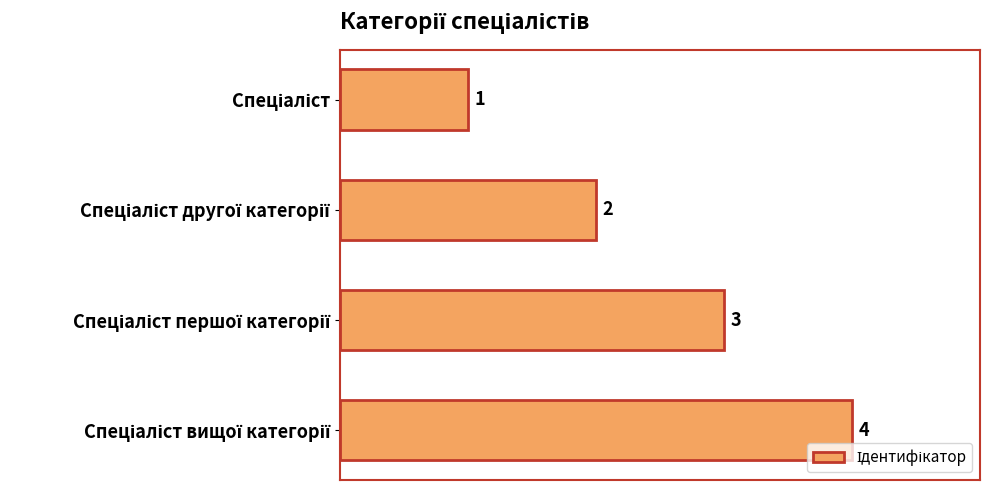

How many values are between 2 and 4?

3